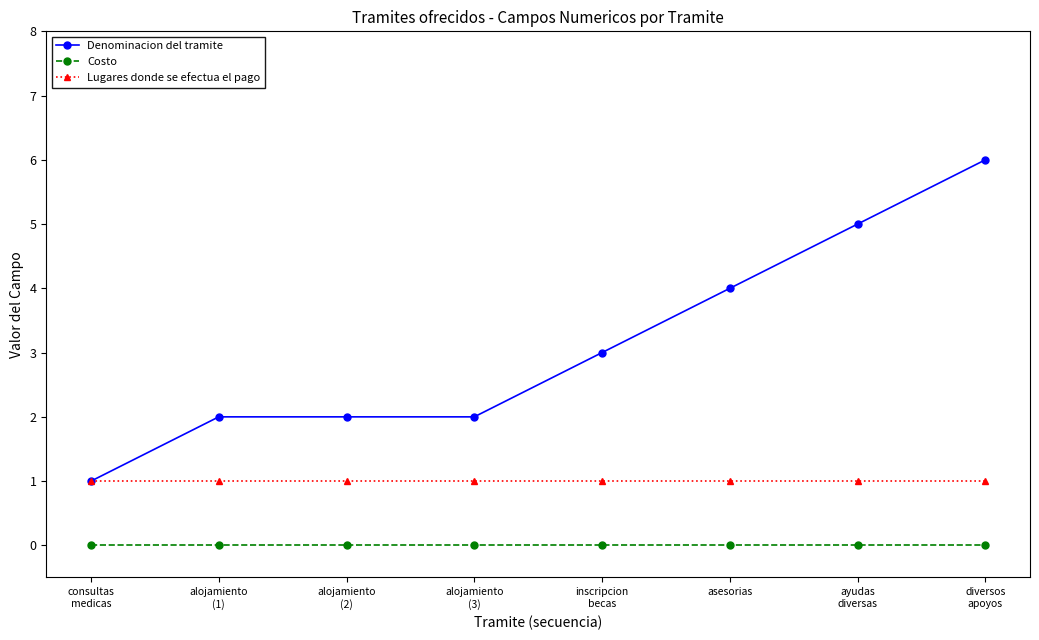

Reading left to right, transcribe all the data shown in this chart.

Denominacion del tramite: 1	2	2	2	3	4	5	6
Costo: 0	0	0	0	0	0	0	0
Lugares donde se efectua el pago: 1	1	1	1	1	1	1	1